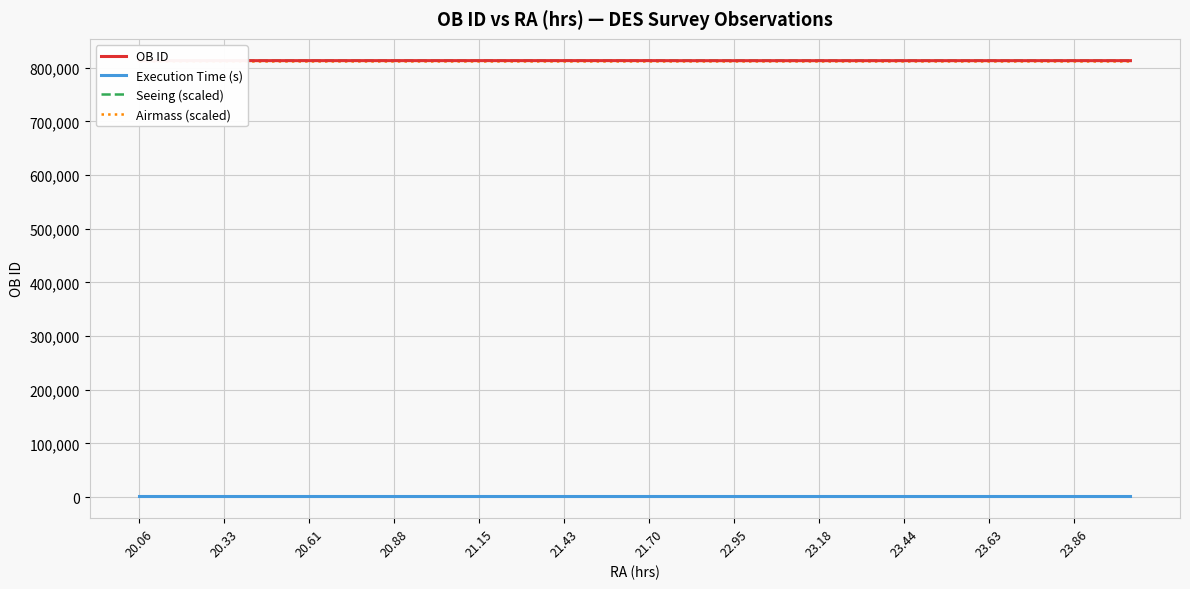

What is the average value of the OB ID series?

813011